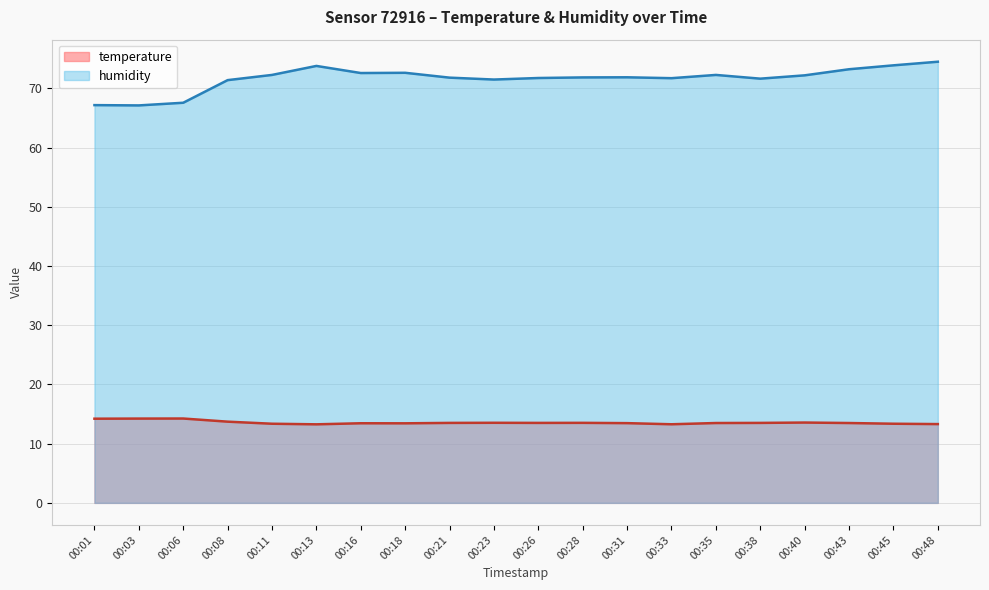

How many lines are shown in the chart?

2